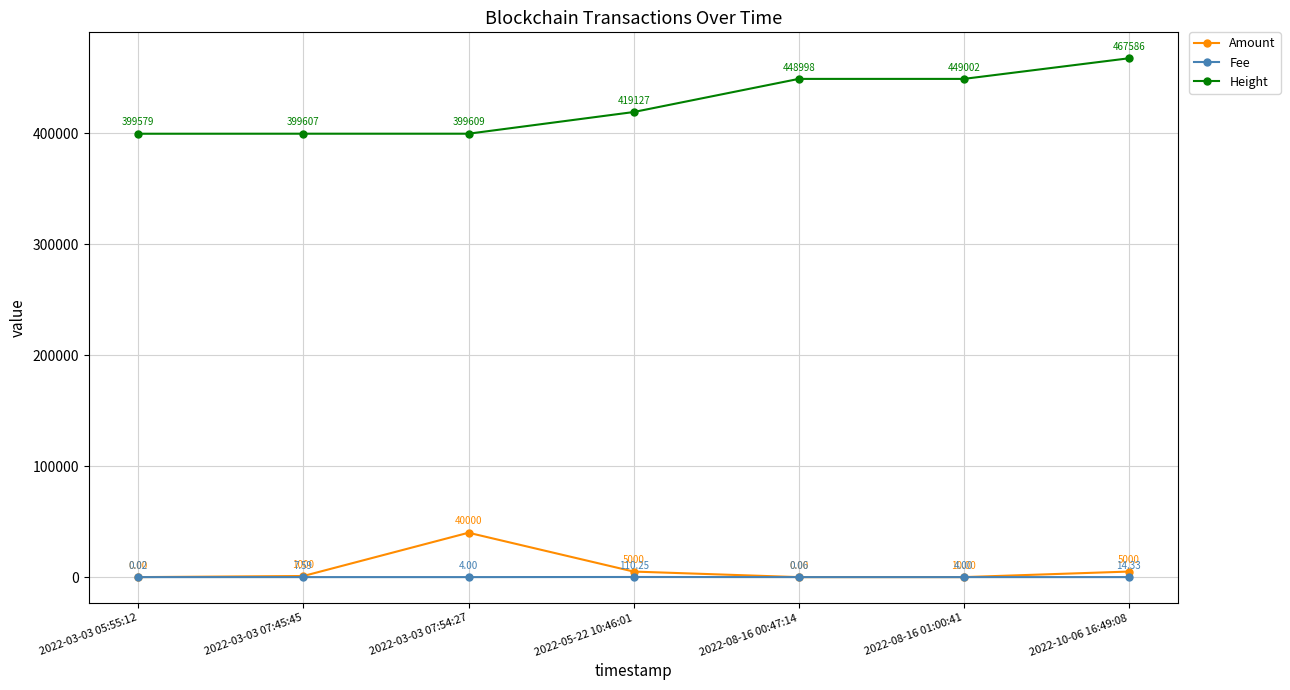

What position from the right is 2022-08-16 00:47:14?

3